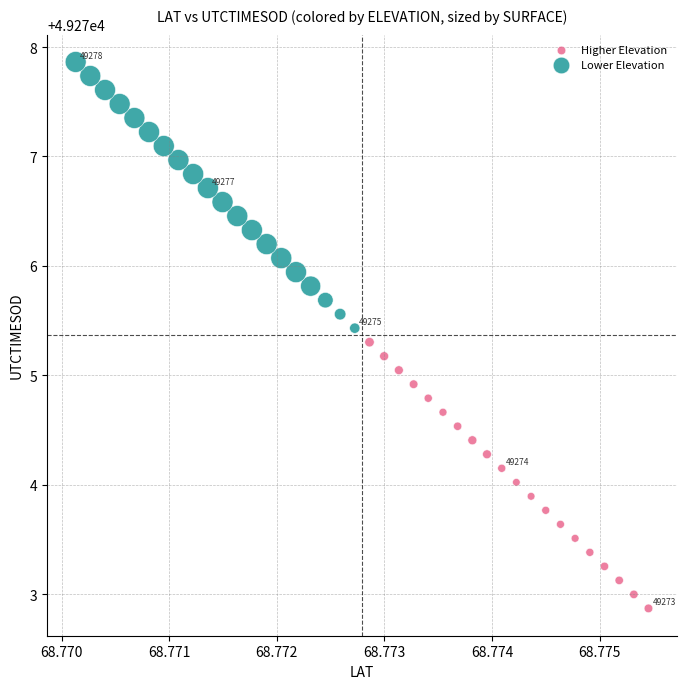

Which series contains the highest Y value?

Lower Elevation